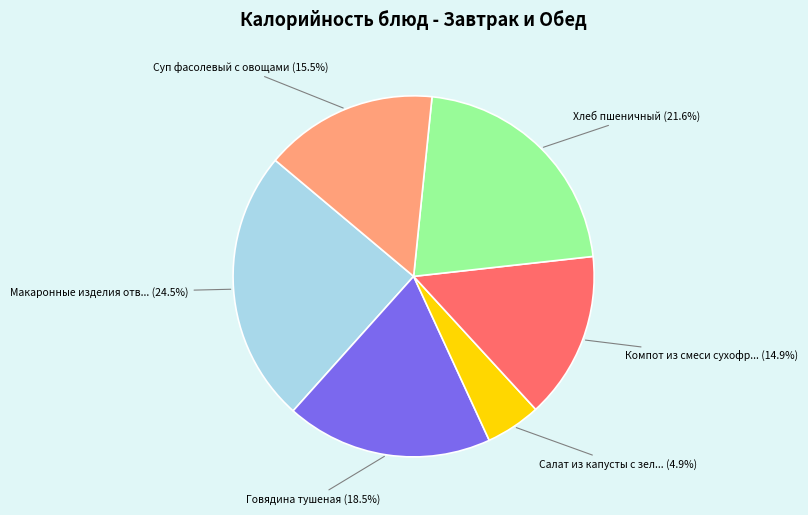

To the nearest percent, what is the average slice percentage?

17%